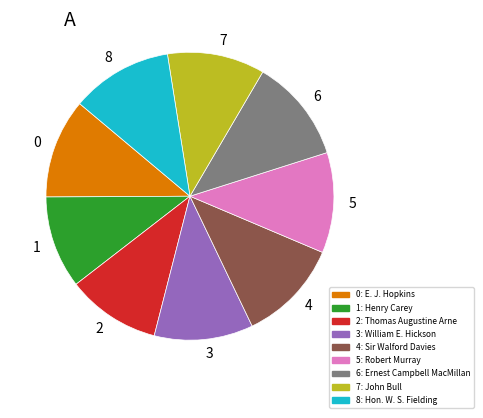

Count the number of slices in the pie.

9